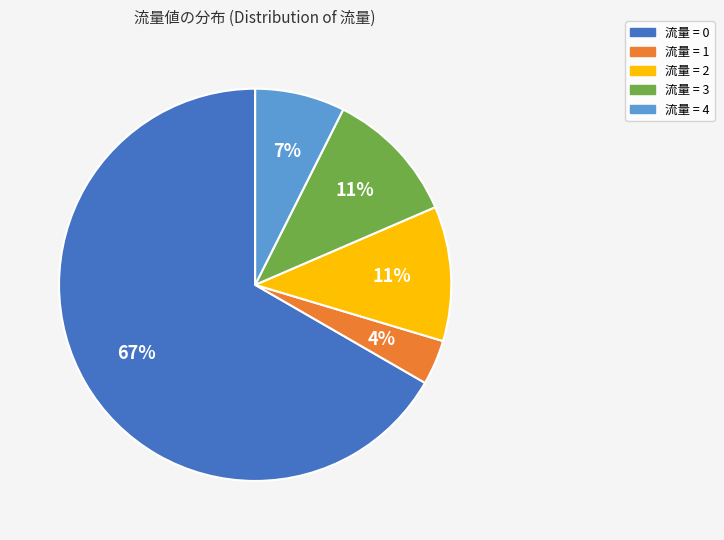

To the nearest percent, what is the average slice percentage?

20%